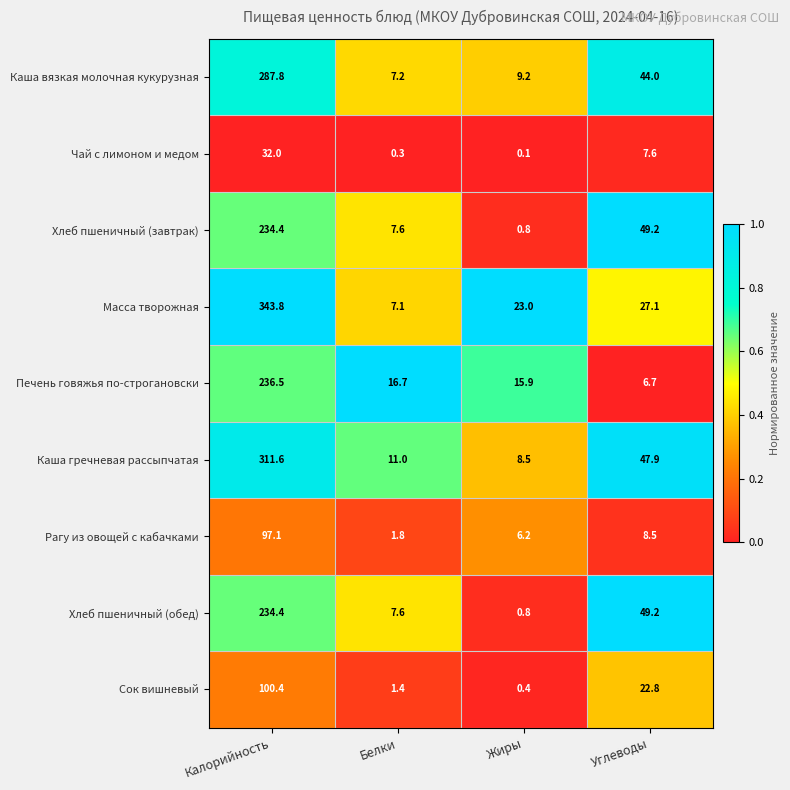

What is the total value across all series at Углеводы?

263.0